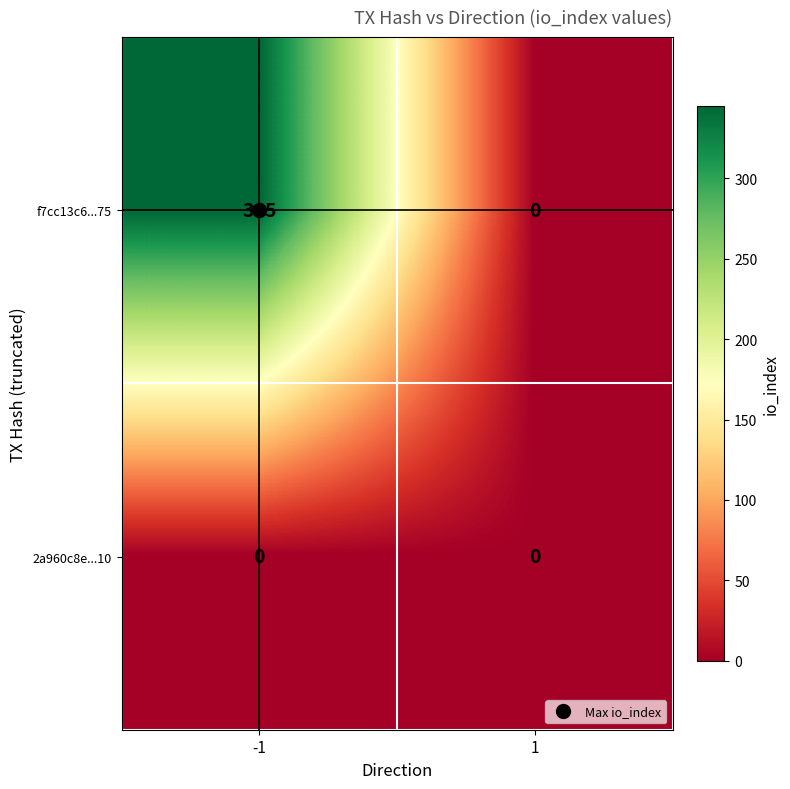

Rank the series by their maximum value, from lowest to highest.

2a960c8e...10, f7cc13c6...75